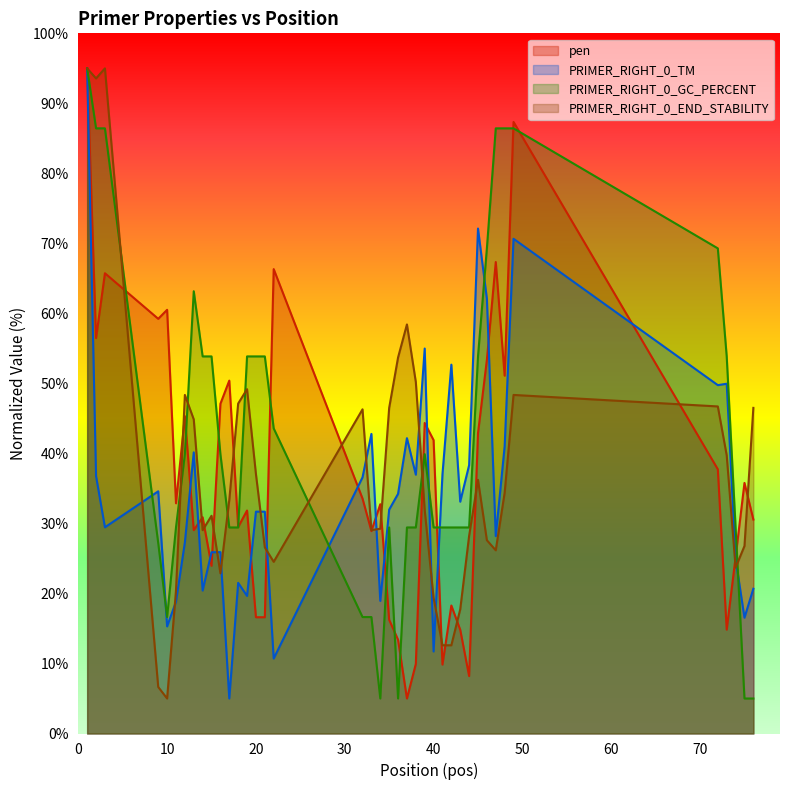

What is the highest value of the pen series?

95.0